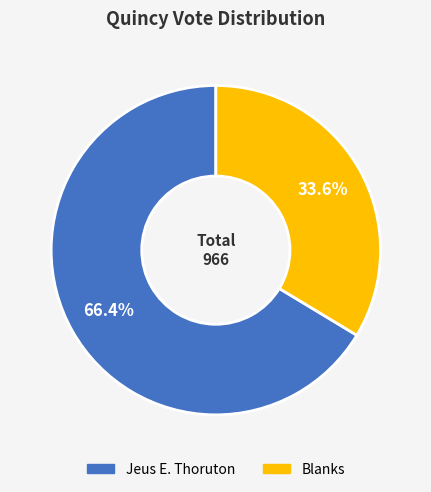

Which has a higher value, Jeus E. Thoruton or Blanks?

Jeus E. Thoruton